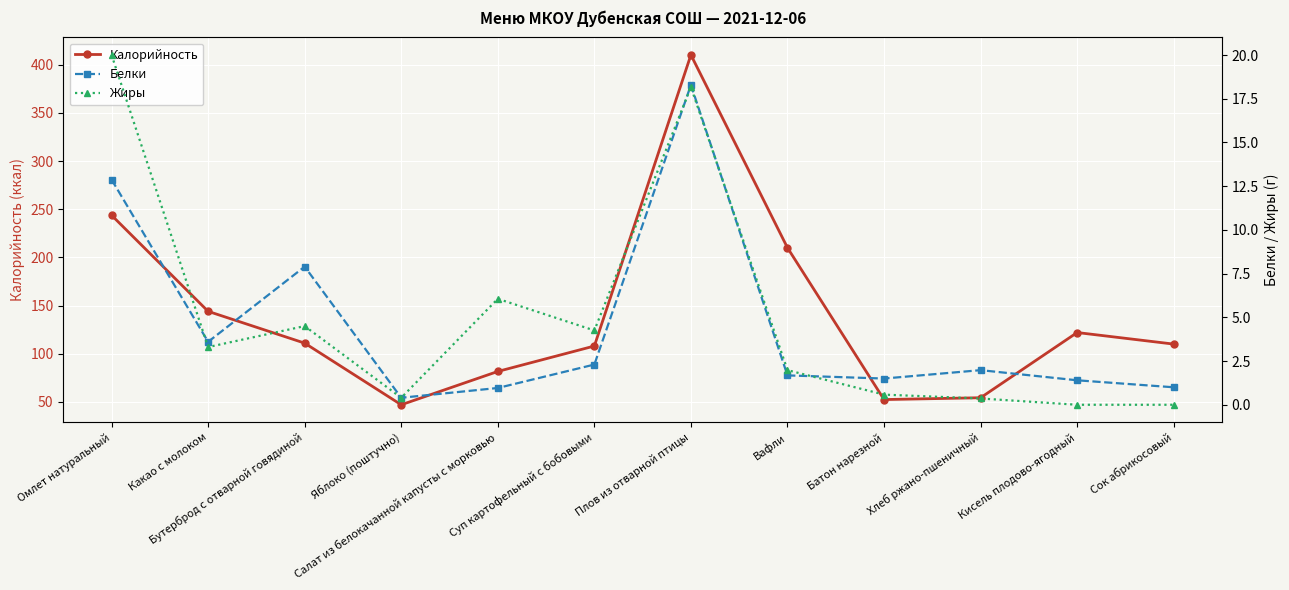

True or false: Белки has more than 0 interior local peaks.

True